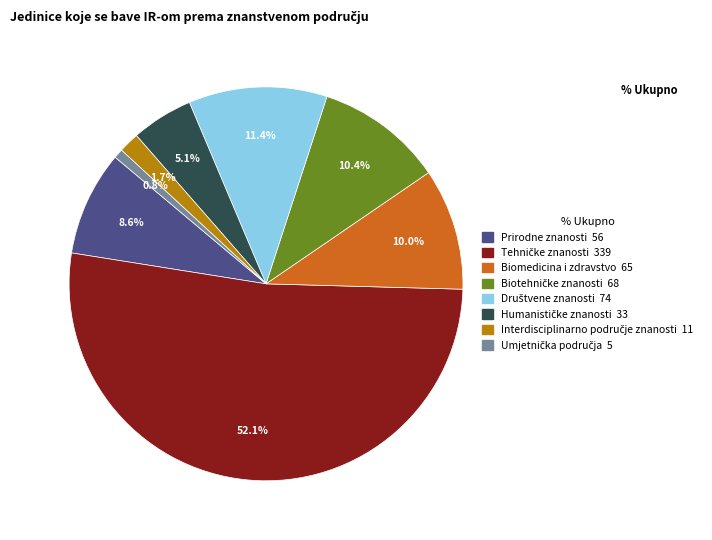

To the nearest percent, what is the average slice percentage?

12%